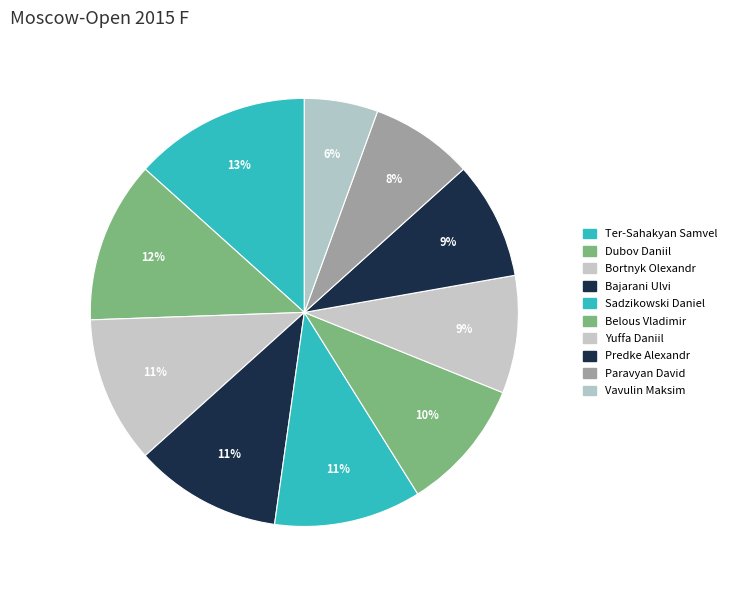

How many segments does this pie chart have?

10